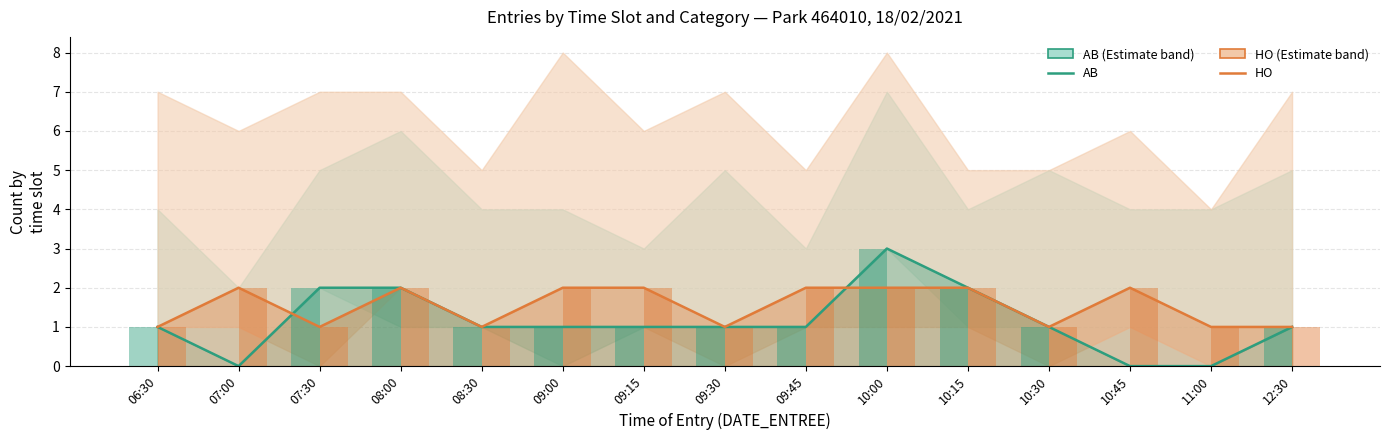

How many values in the HO (Hors abonnement) series are below 2?

7